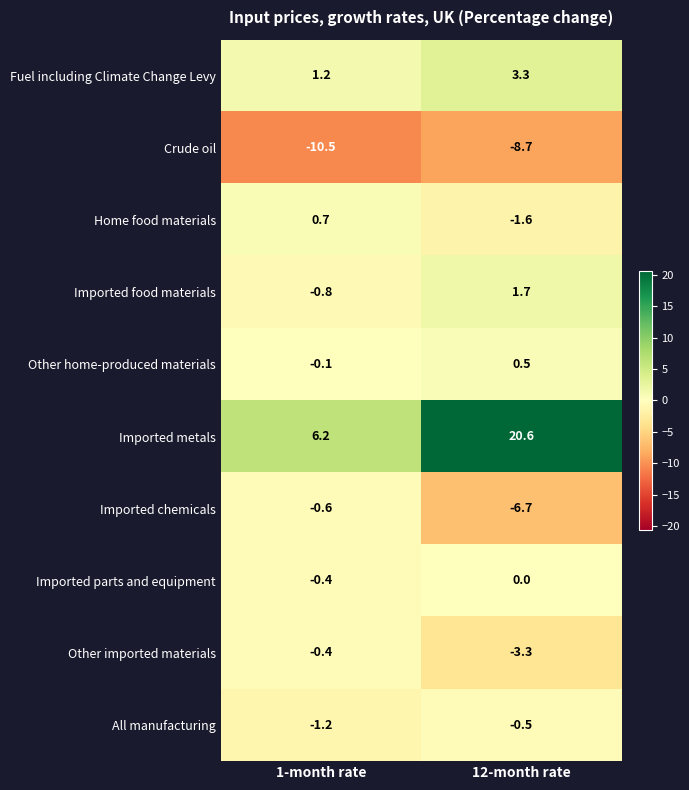

What is the sum of the Home food materials values at 1-month rate and 12-month rate?

-0.9